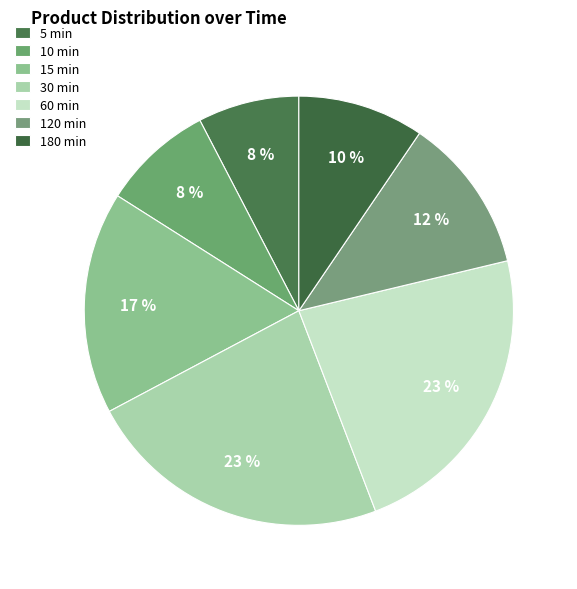

How many segments does this pie chart have?

7